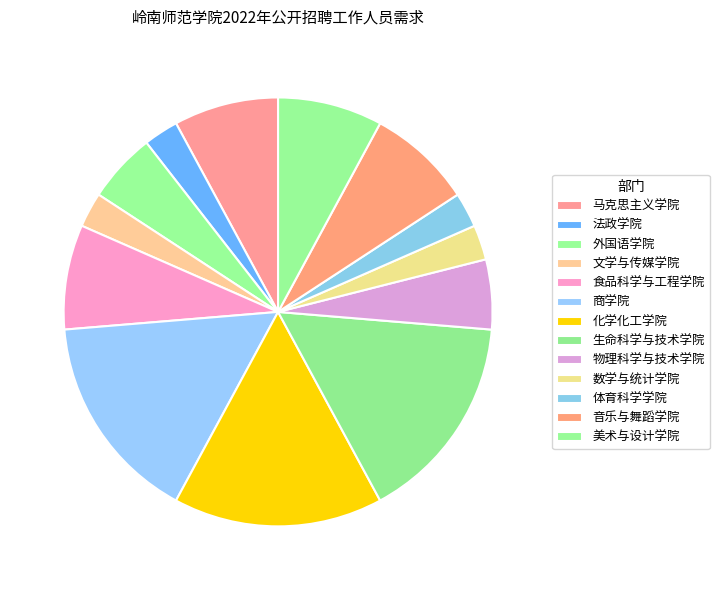

To the nearest percent, what is the combined percentage of 法政学院 and 物理科学与技术学院?

8%